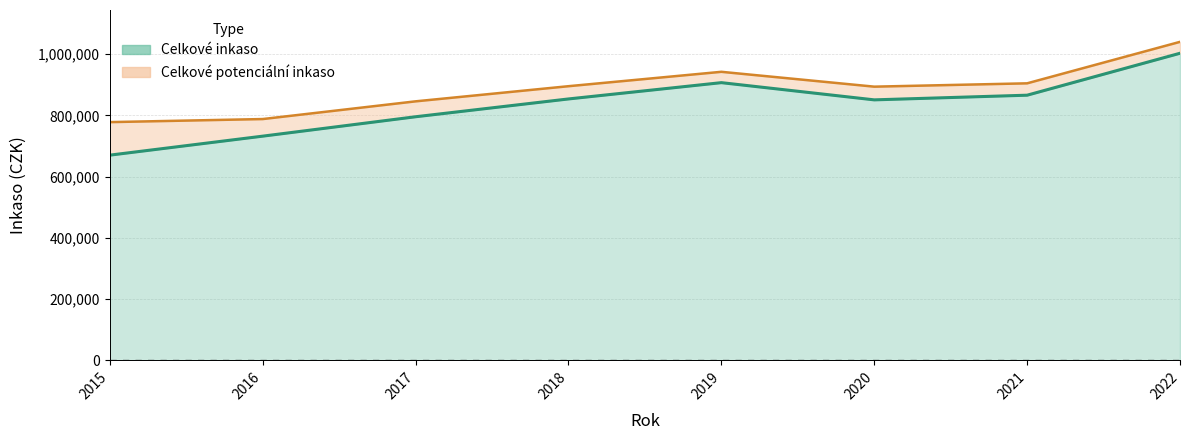

Where is the first local maximum for Celkové potenciální inkaso?

2019